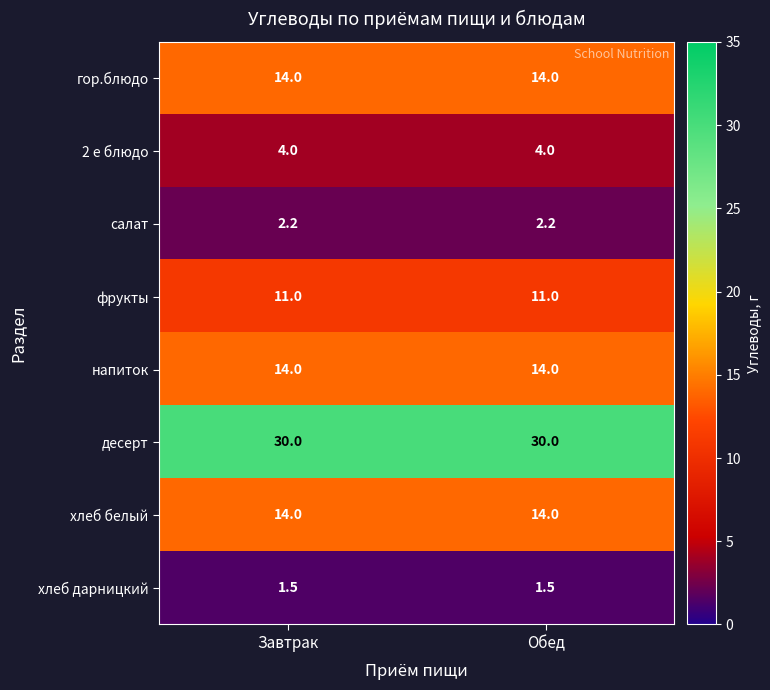

What is the sum of all салат values?

4.4